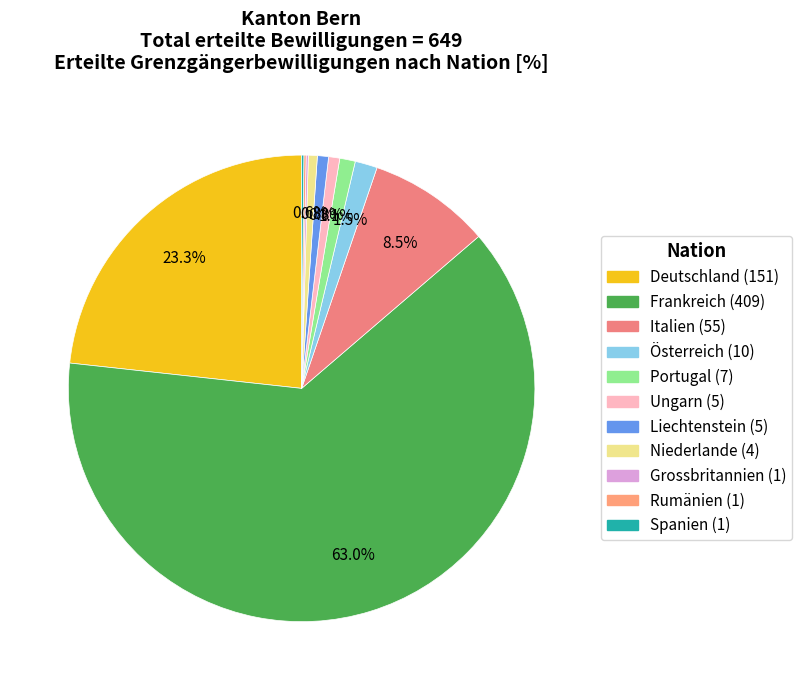

Which has a higher value, Niederlande or Ungarn?

Ungarn